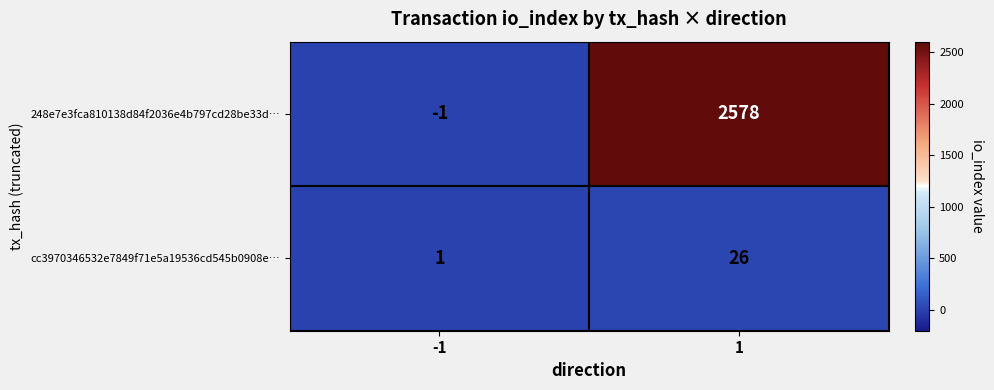

Count the number of categories in the chart.

2